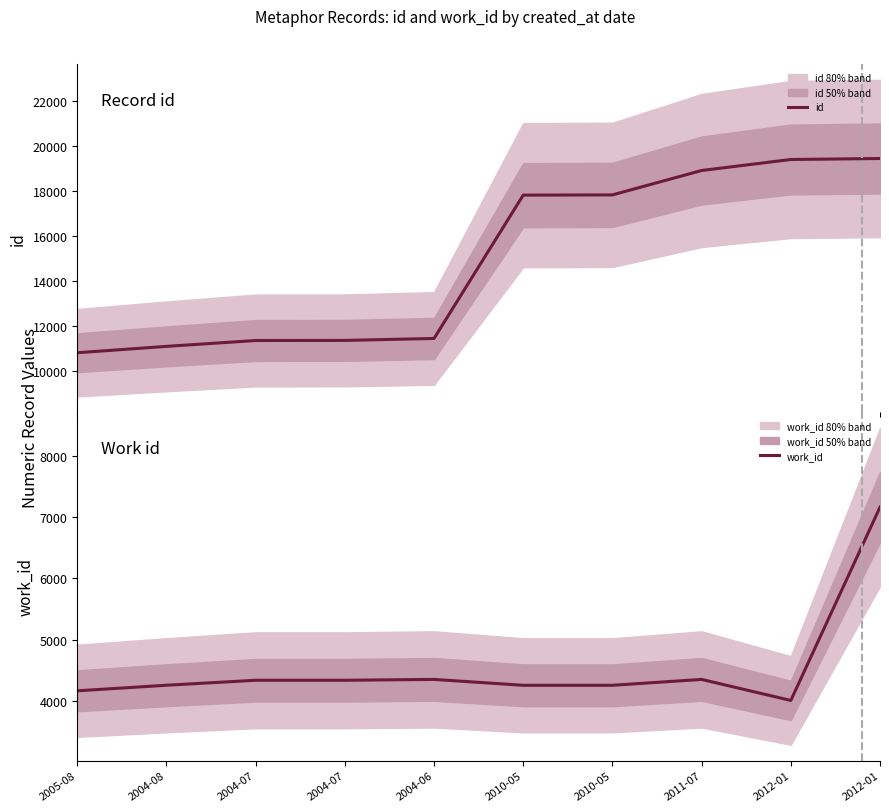

At which category does work_id reach its first local peak?

2004-06